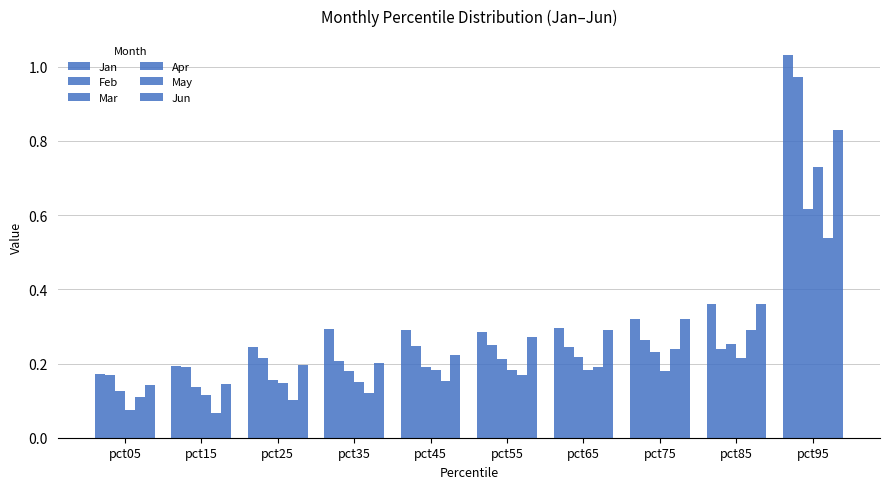

Rank the series by their maximum value, from lowest to highest.

May, Mar, Apr, Jun, Feb, Jan